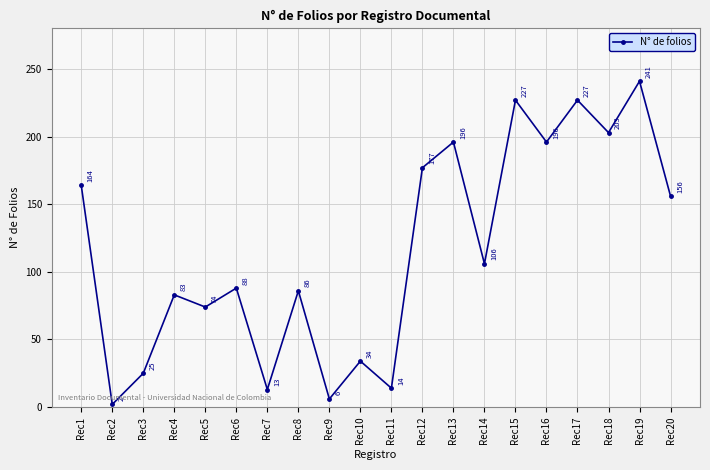

What is the change in value from Rec17 to Rec18?

-24